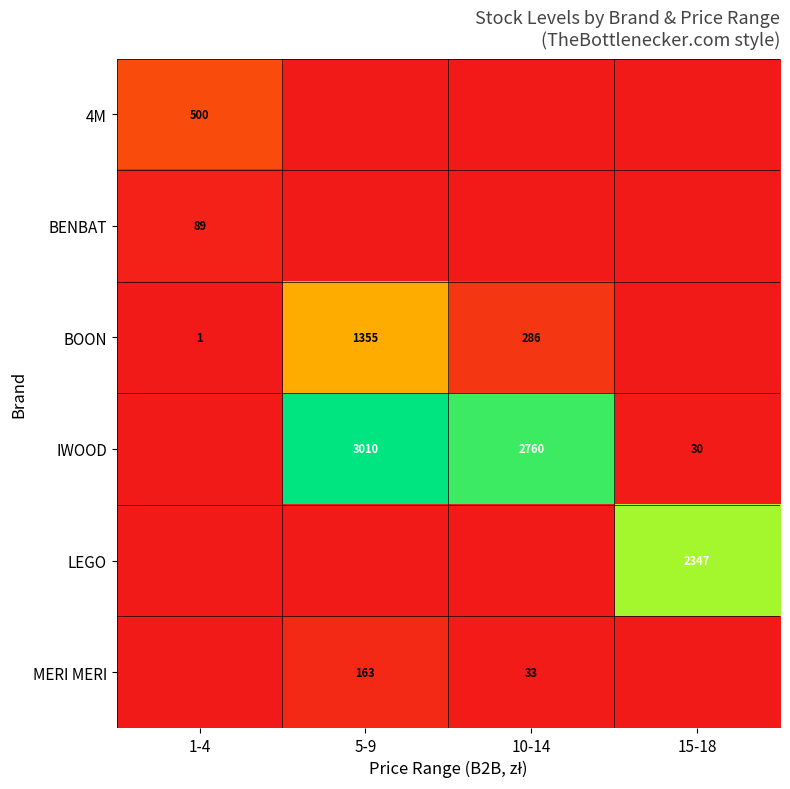

Is the value of MERI MERI at 10-14 greater than the value of IWOOD at 10-14?

No